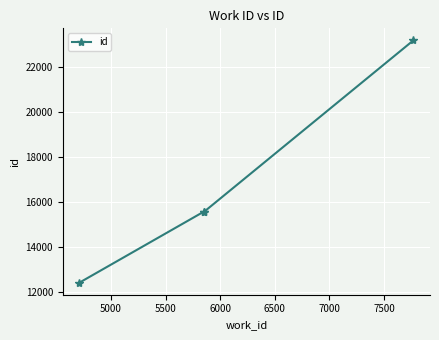

What is the value of the 3rd point from the left?

15587